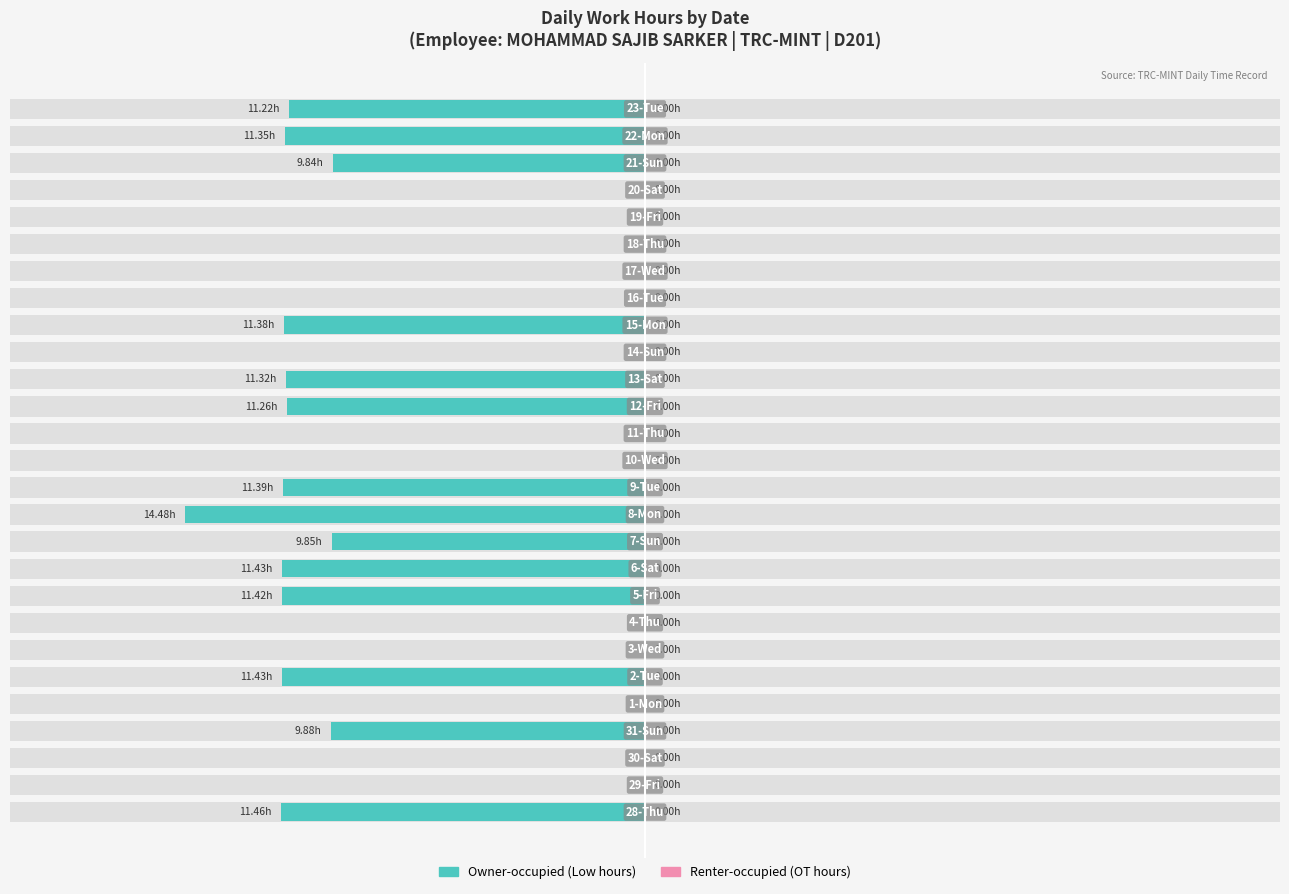

What are all the series names shown in the legend?

Owner-occupied, Renter-occupied